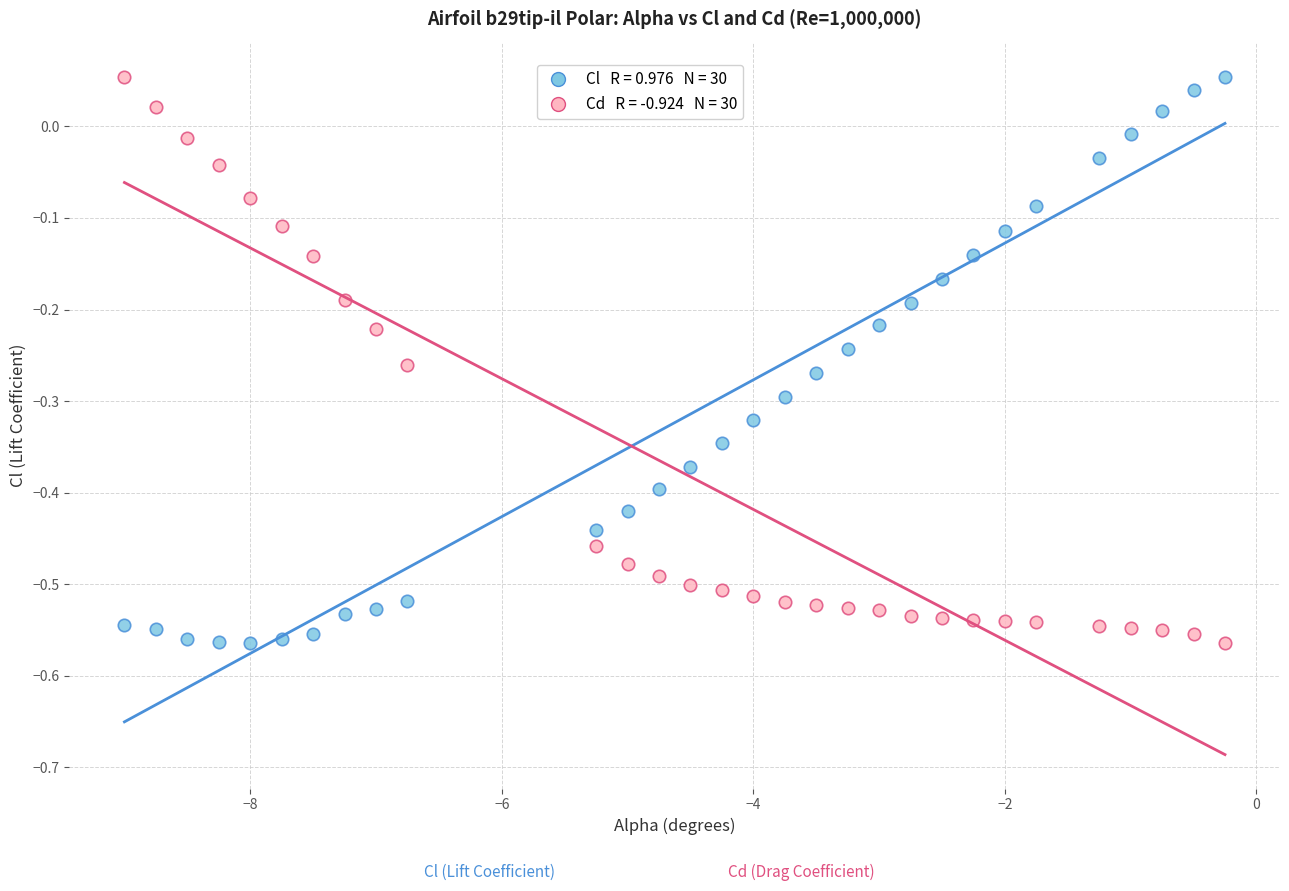

Across all data points, what is the range of X values (max minus min)?

8.8